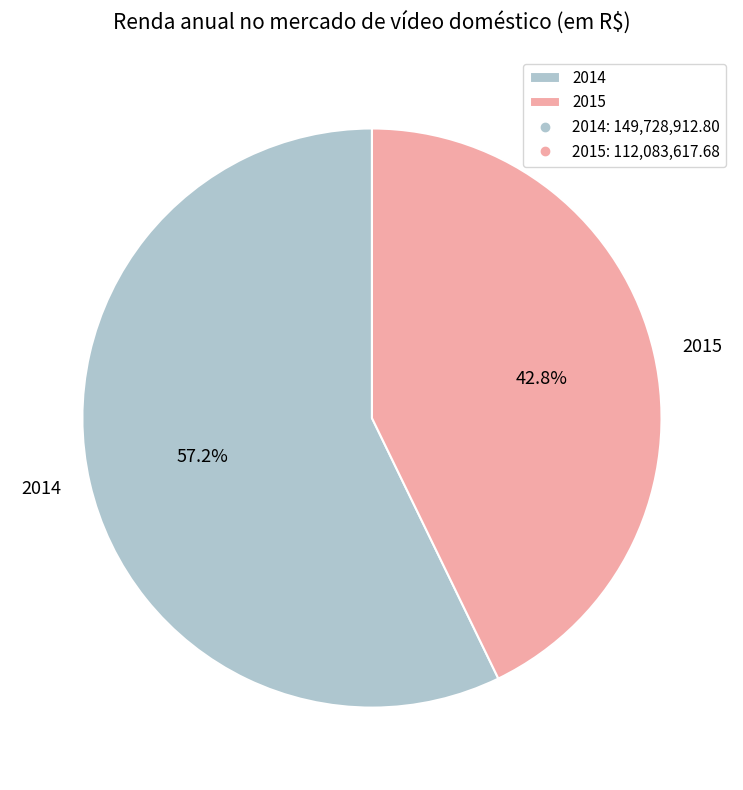

What is the ratio of the value at 2014 to the value at 2015?

1.3